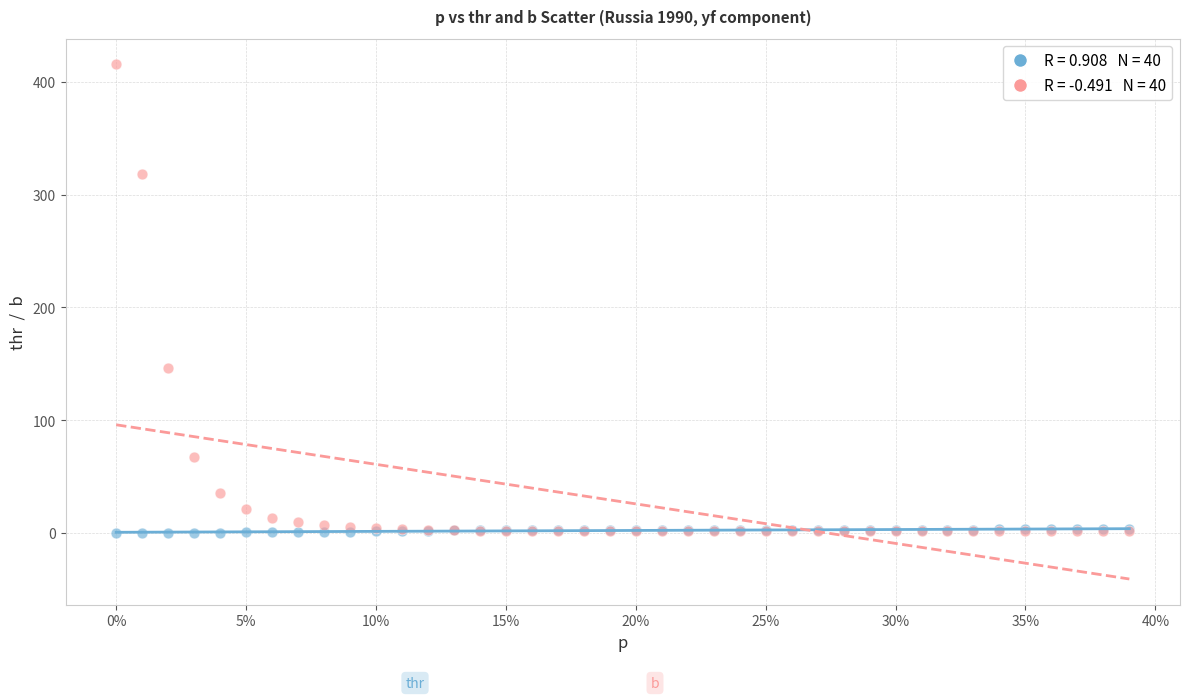

Across all series, what Y value is closest to 207?

146.2